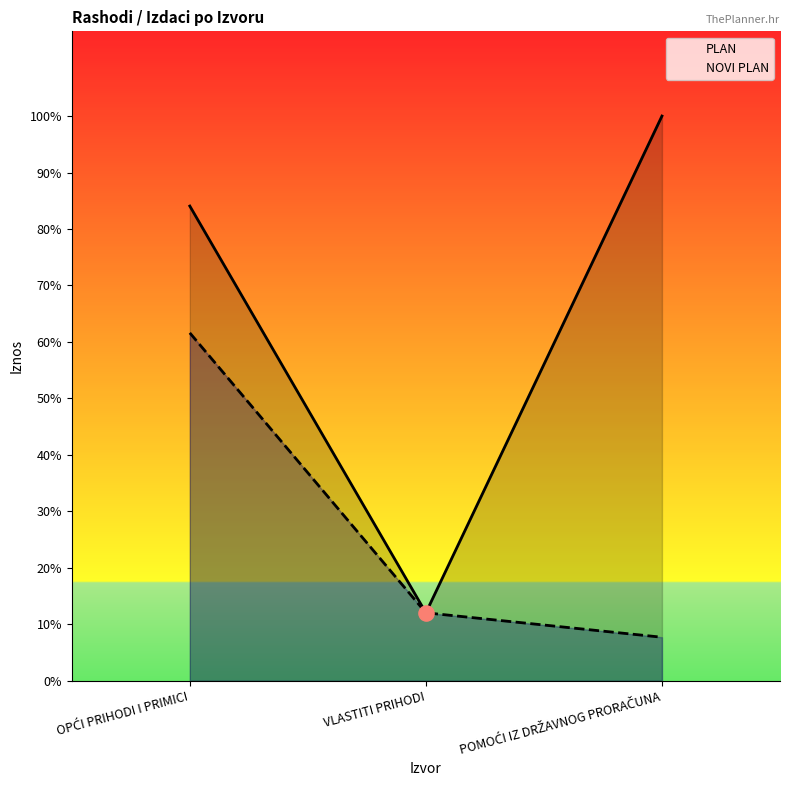

What are all the series names shown in the legend?

PLAN, NOVI PLAN